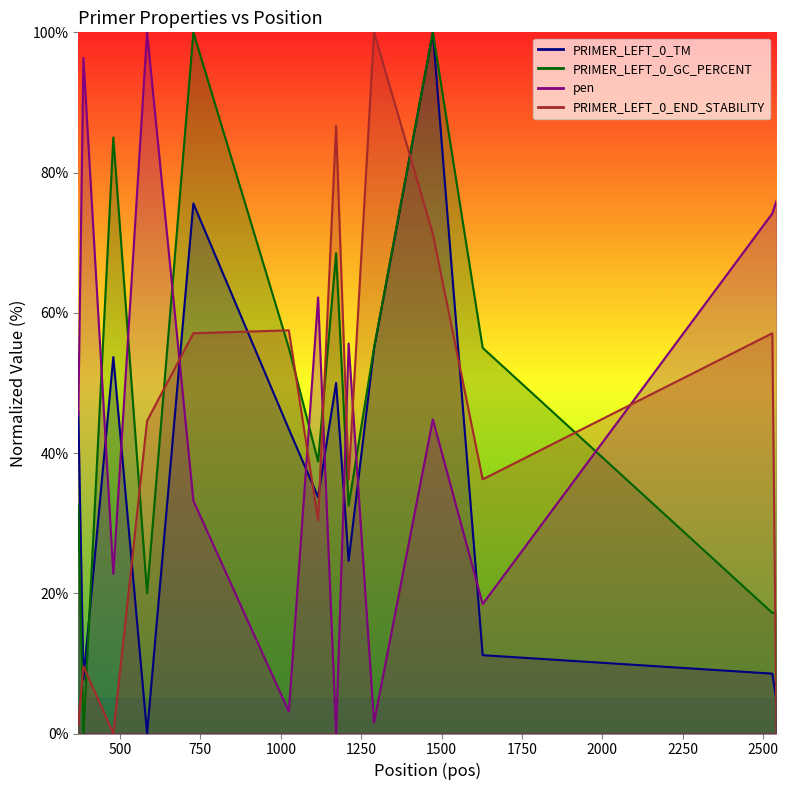

In PRIMER_LEFT_0_END_STABILITY, how many points are lower than both neighbors (excluding endpoints)?

4